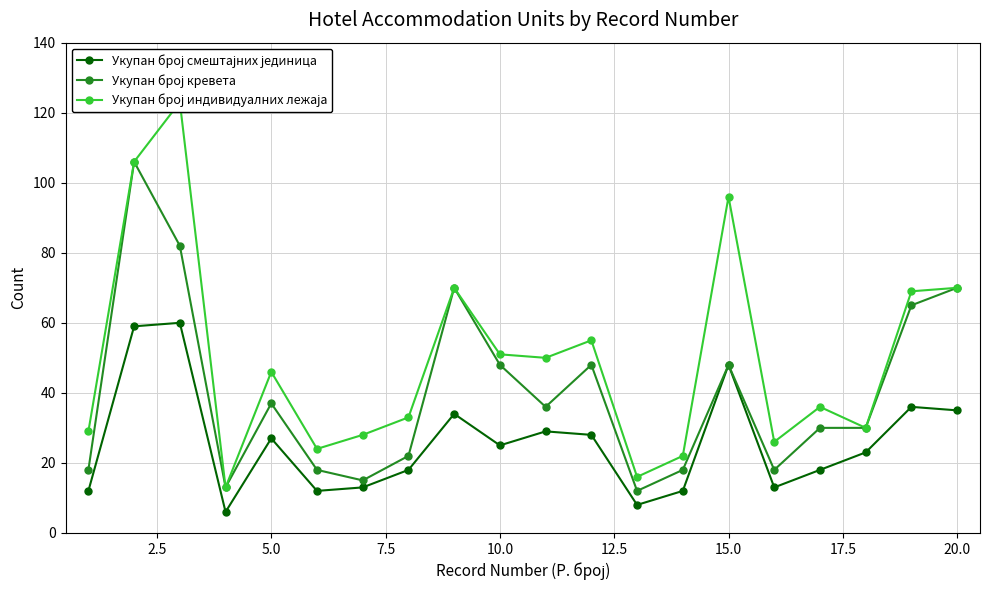

Which series has the largest total across all categories?

Укупан број индивидуалних лежаја